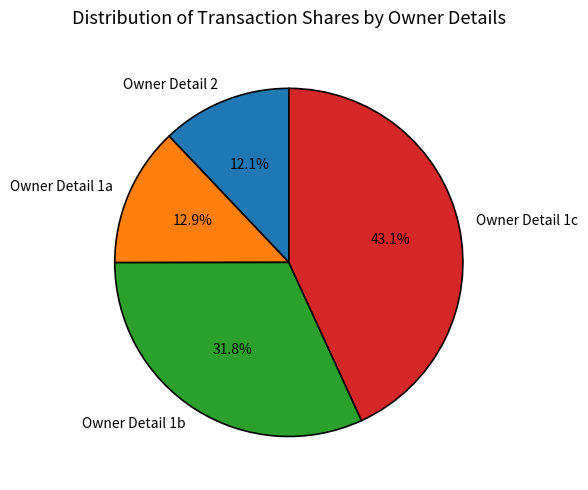

Is there any slice that represents more than half of the pie?

No